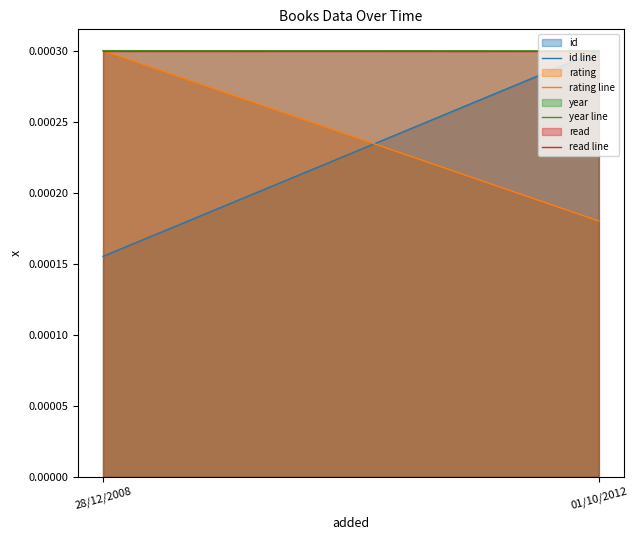

How many lines are shown in the chart?

4